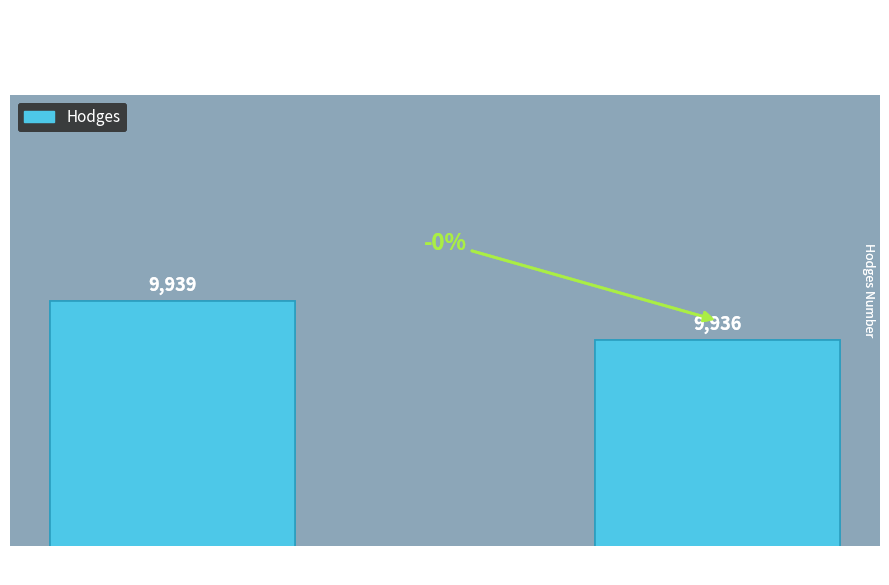

What is the sum of all values?

19875